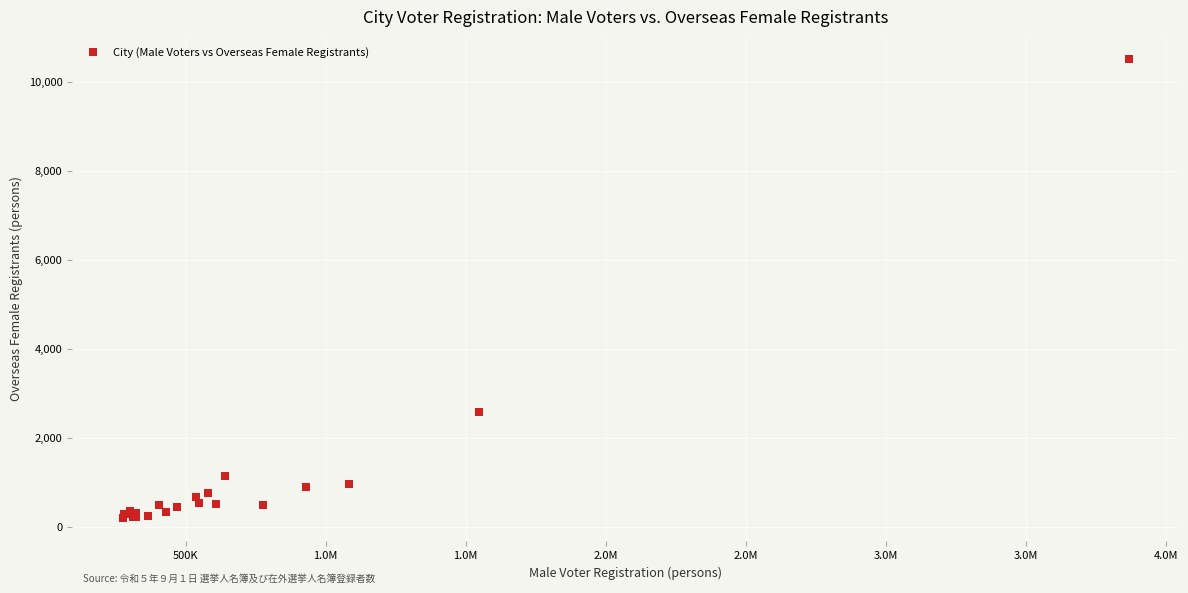

What Y value in the scatter plot is closest to 5352?

2571